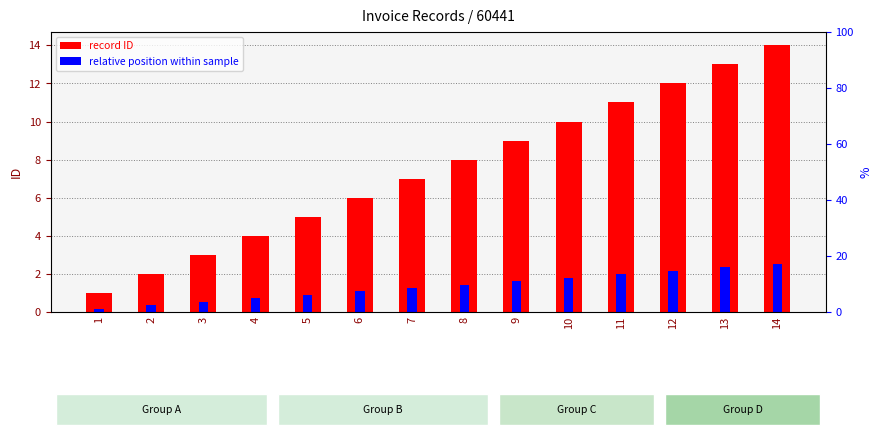

Which has a higher value, 5 or 6?

6